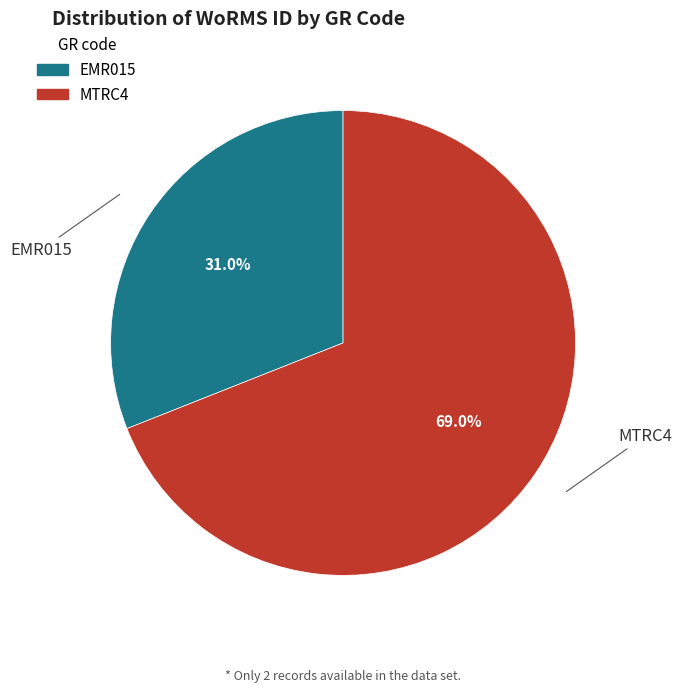

Rank the categories by value from highest to lowest.

MTRC4, EMR015